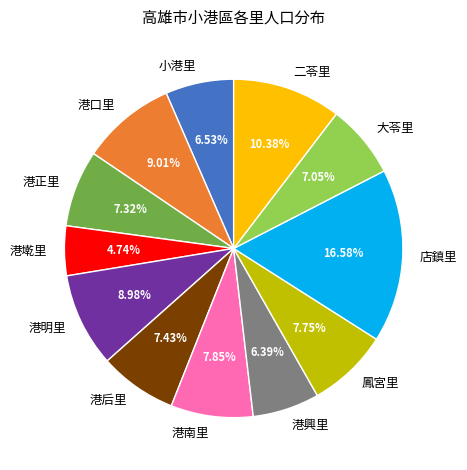

Approximately how many times larger is the value at 小港里 compared to 港興里?

1.0